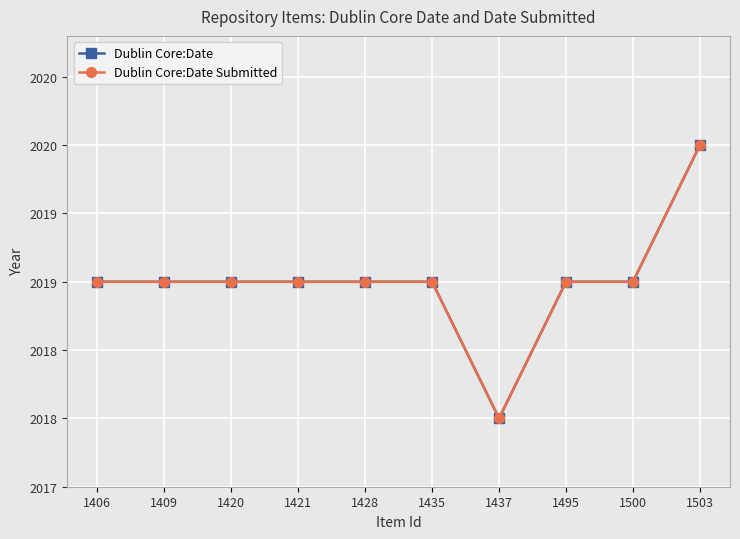

What is the sum of all Dublin Core:Date Submitted values?

20190